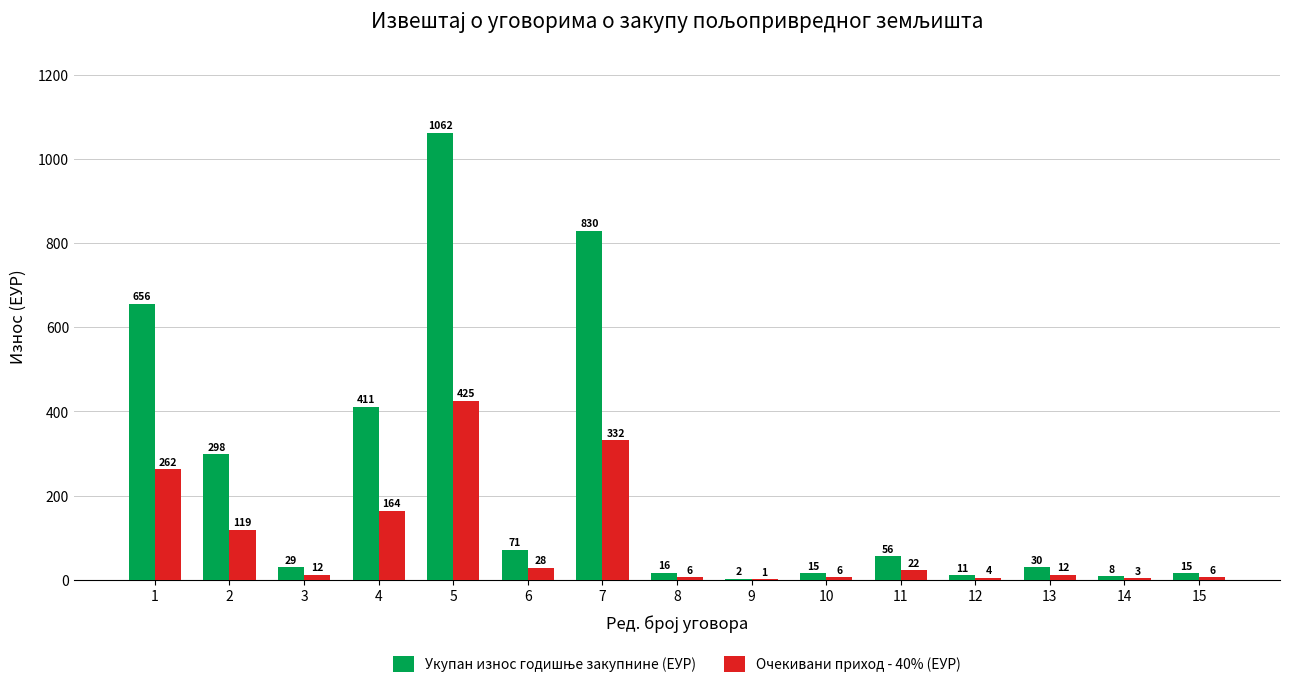

Read the Очекивани приход - 40% (ЕУР) value at 11.

22.3